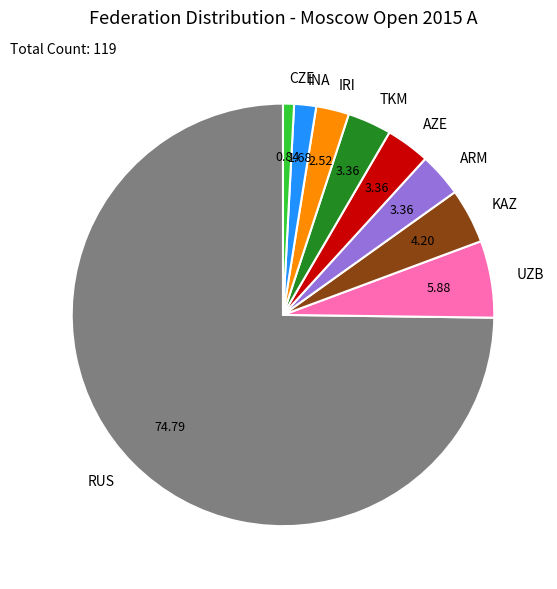

Is there a majority slice in this chart?

Yes